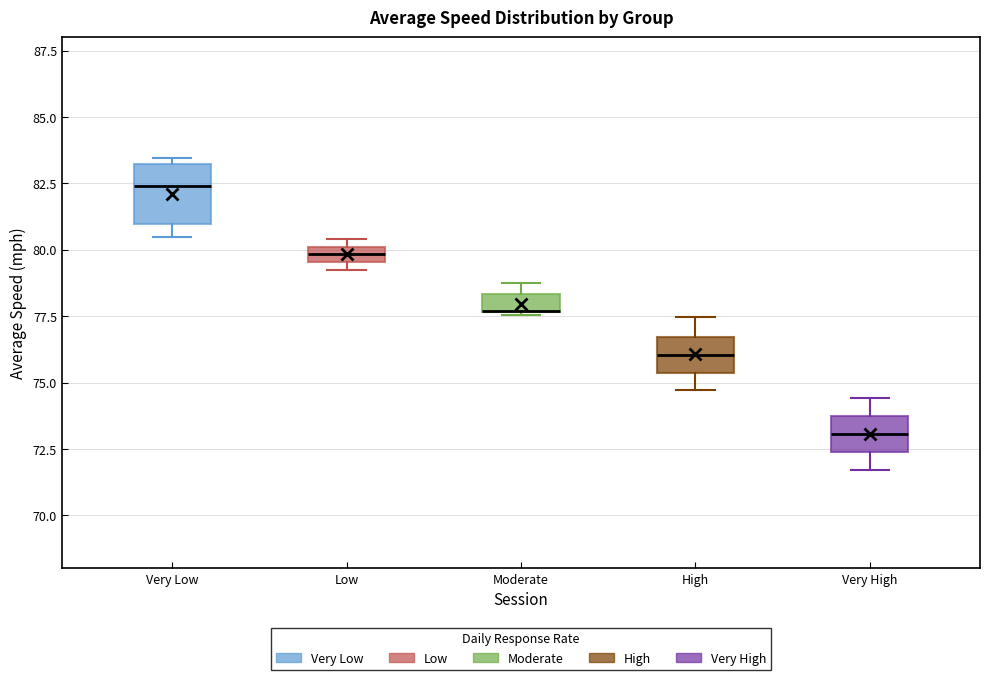

Which box is the tallest, from its lower edge to its upper edge?

Very Low